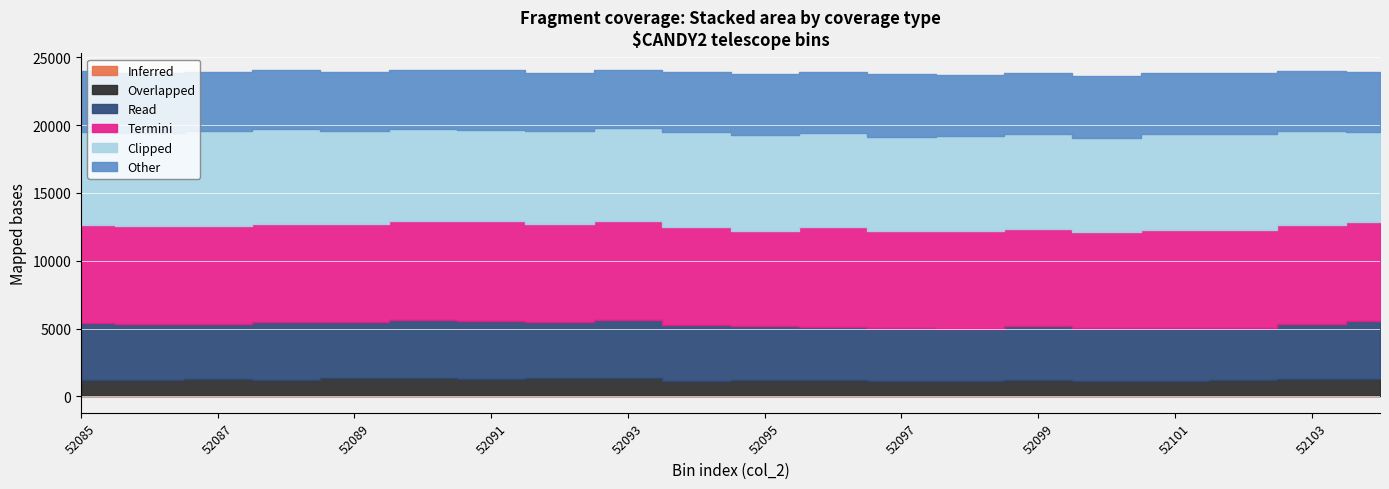

What is the spread (max minus min) of values at 52096?

7304